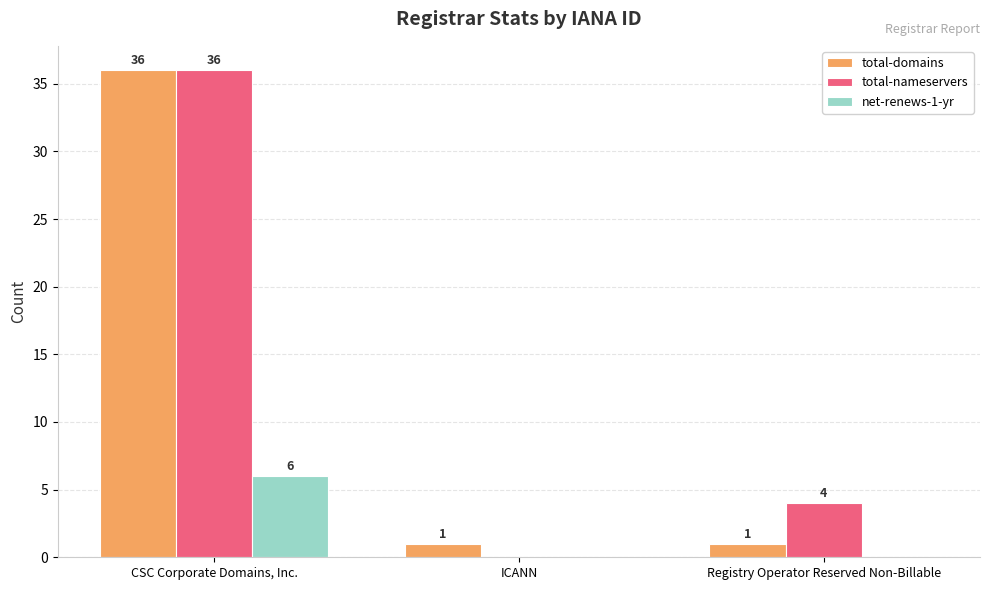

Reading right to left, list all the values displayed in this chart.

total-domains: 1	1	36
total-nameservers: 4	0	36
net-renews-1-yr: 0	0	6